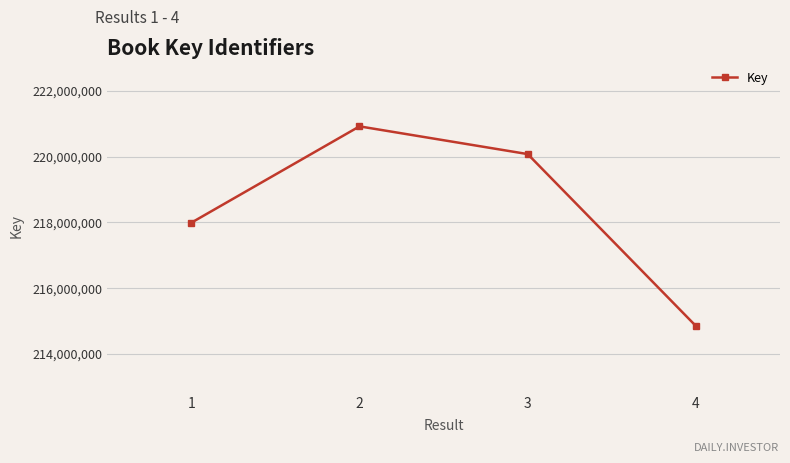

What is the greatest value displayed?

220920084